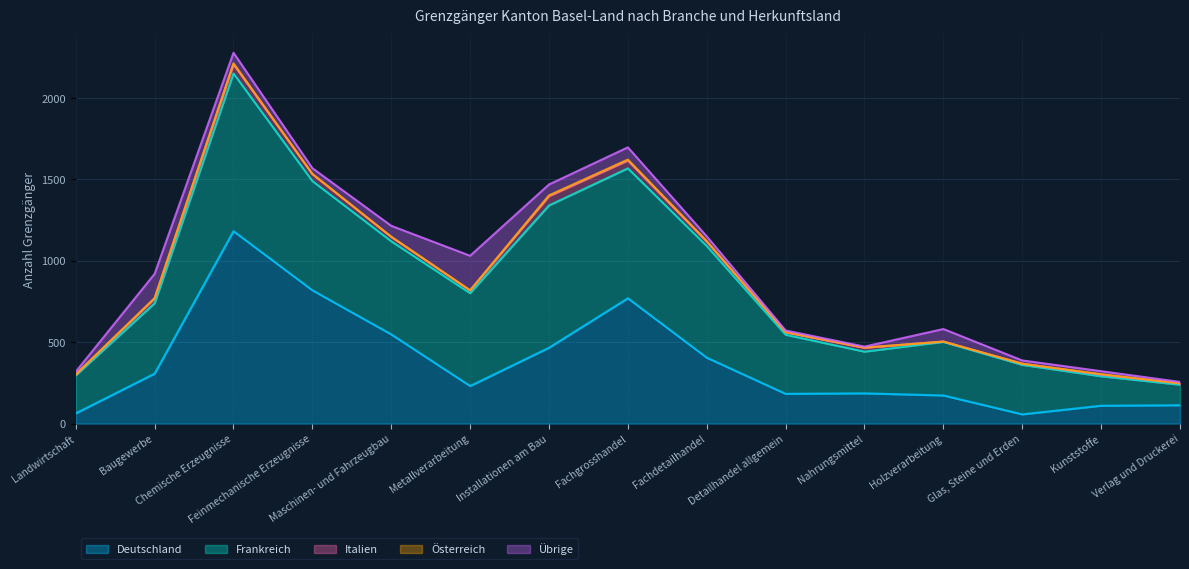

The Österreich series shows 2 at Installationen am Bau. True or false?

False